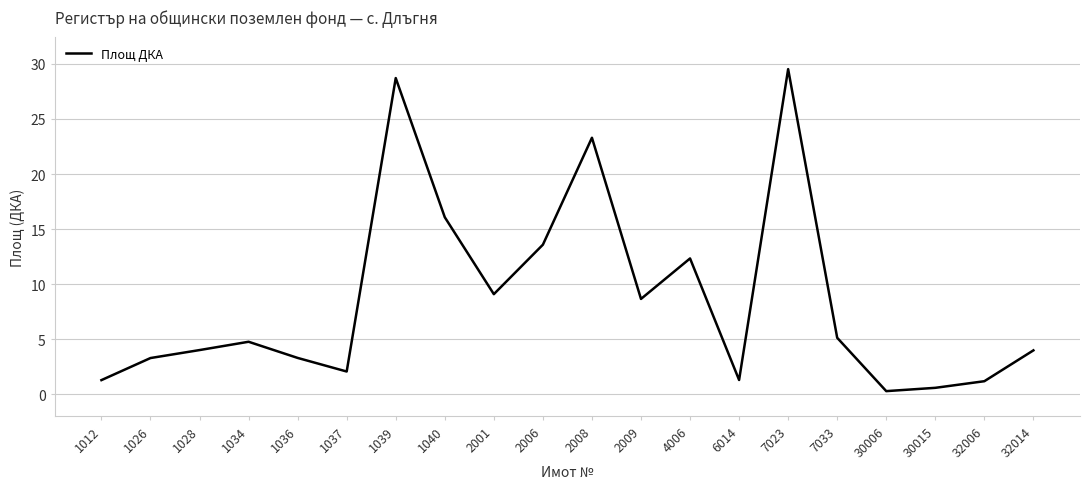

What is the maximum value shown in the chart?

29.5